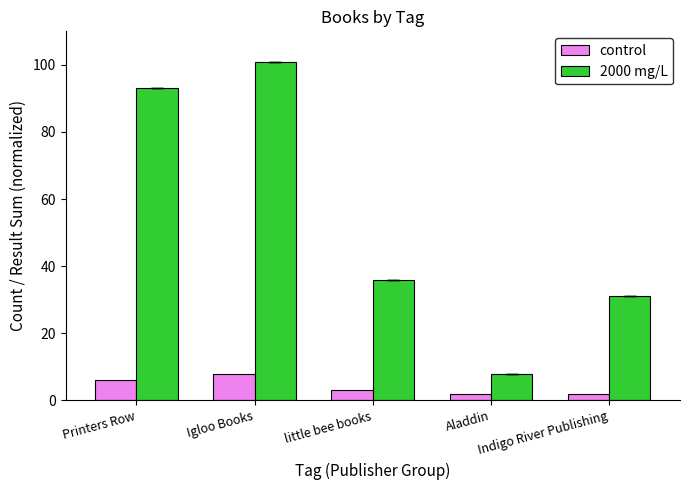

At how many categories does at least one series exceed 46?

2